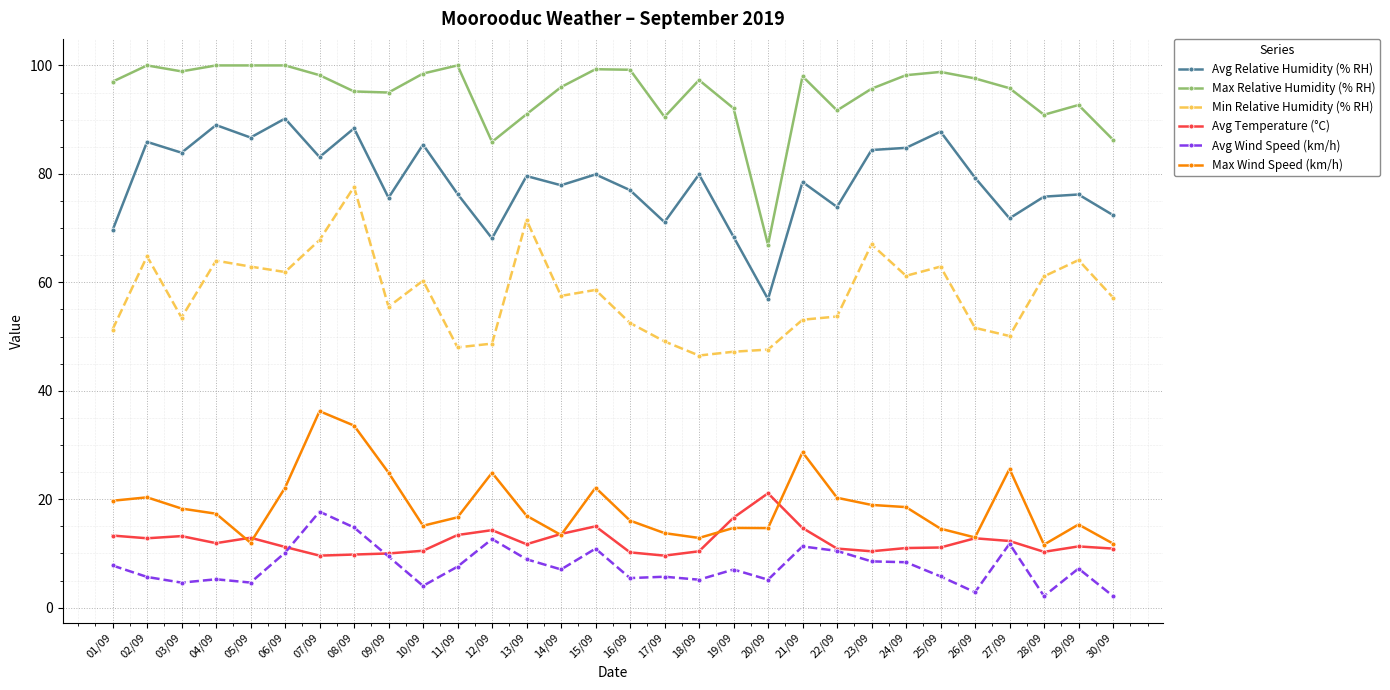

Where is the first local maximum for Max Relative Humidity (% RH)?

02/09